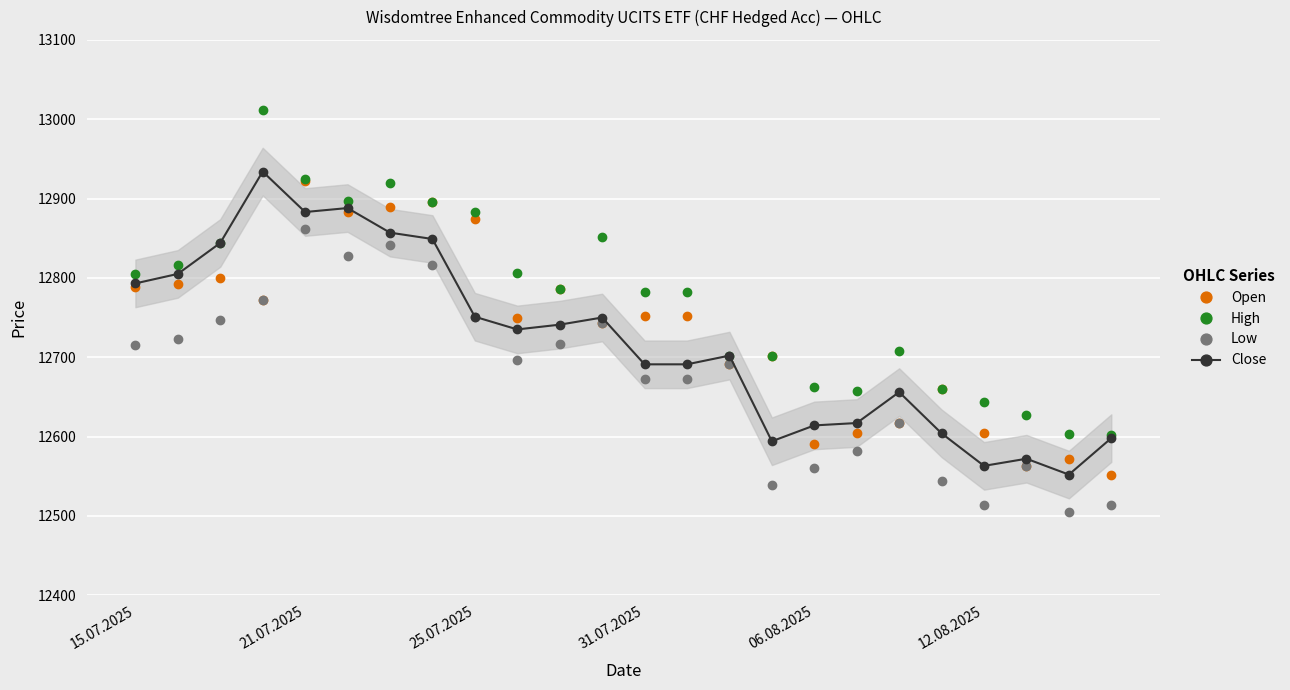

What is the minimum value shown in the chart?

12505